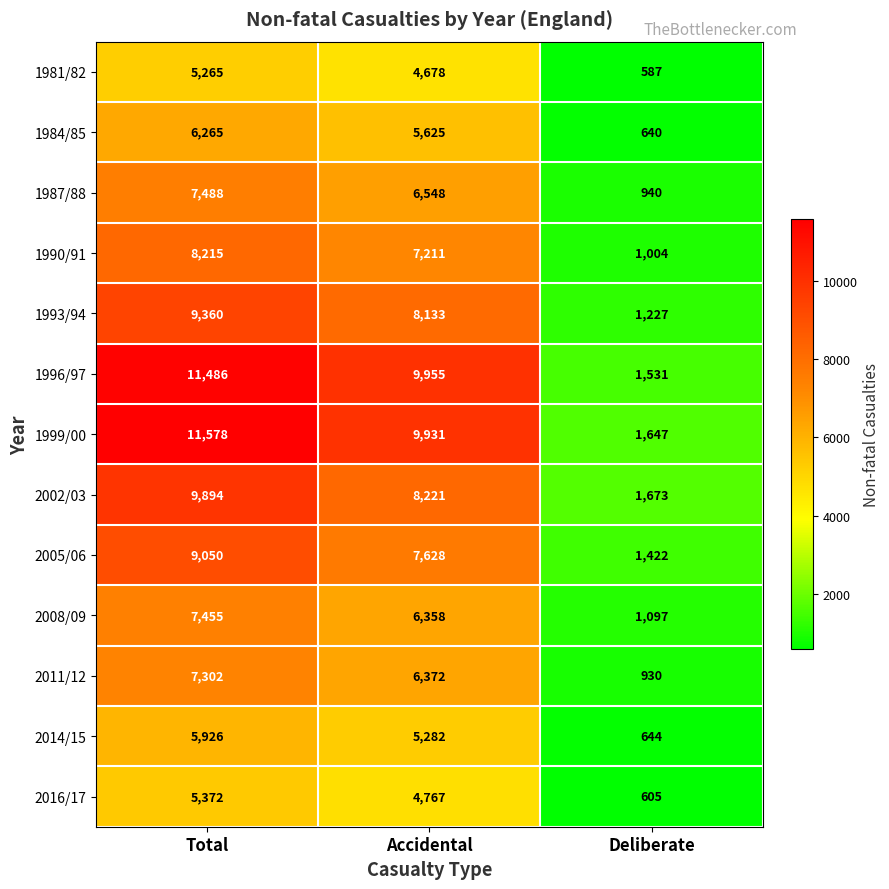

What is the difference between the highest and lowest values at Deliberate?

1086